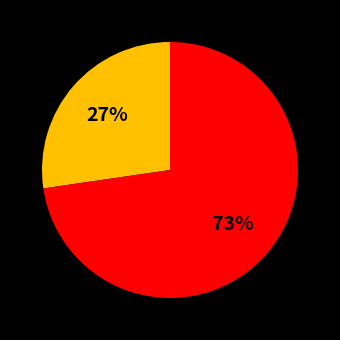

Is there a majority slice in this chart?

Yes